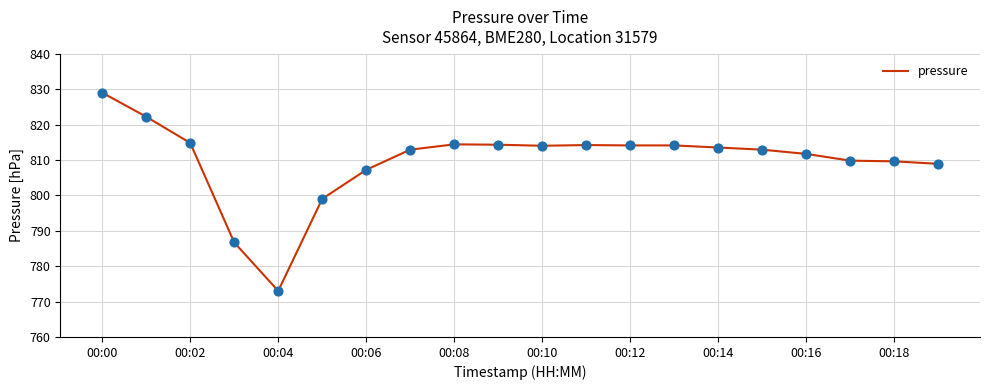

What is the difference between the maximum and minimum values?

56.0